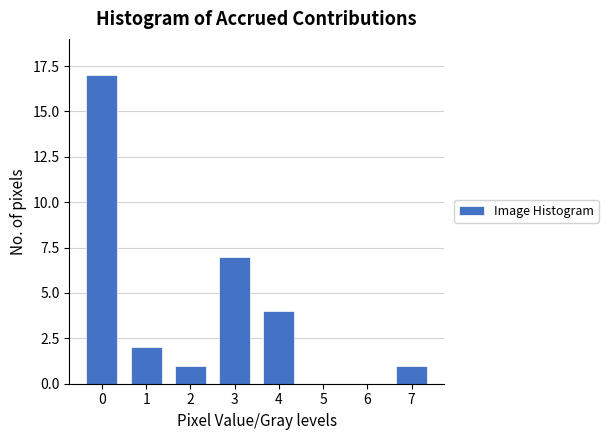

Reading right to left, transcribe all the data shown in this chart.

7=1	6=0	5=0	4=4	3=7	2=1	1=2	0=17